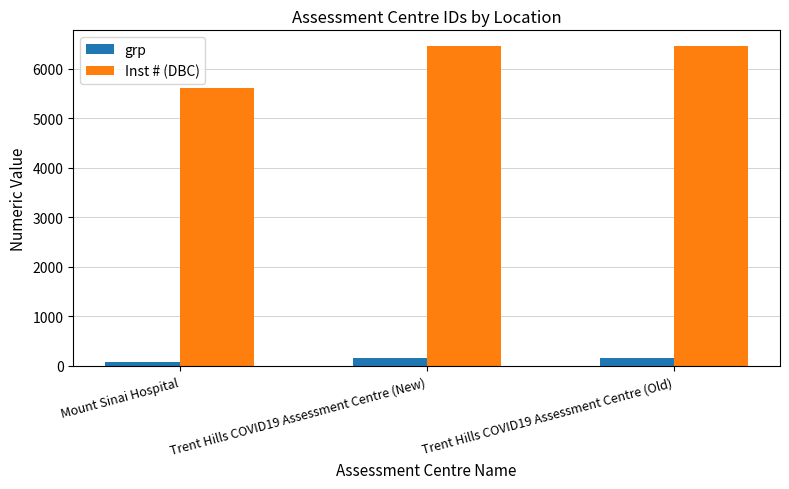

Is it true that Inst # (DBC) equals 6449 at Trent Hills COVID19 Assessment Centre (Old)?

True